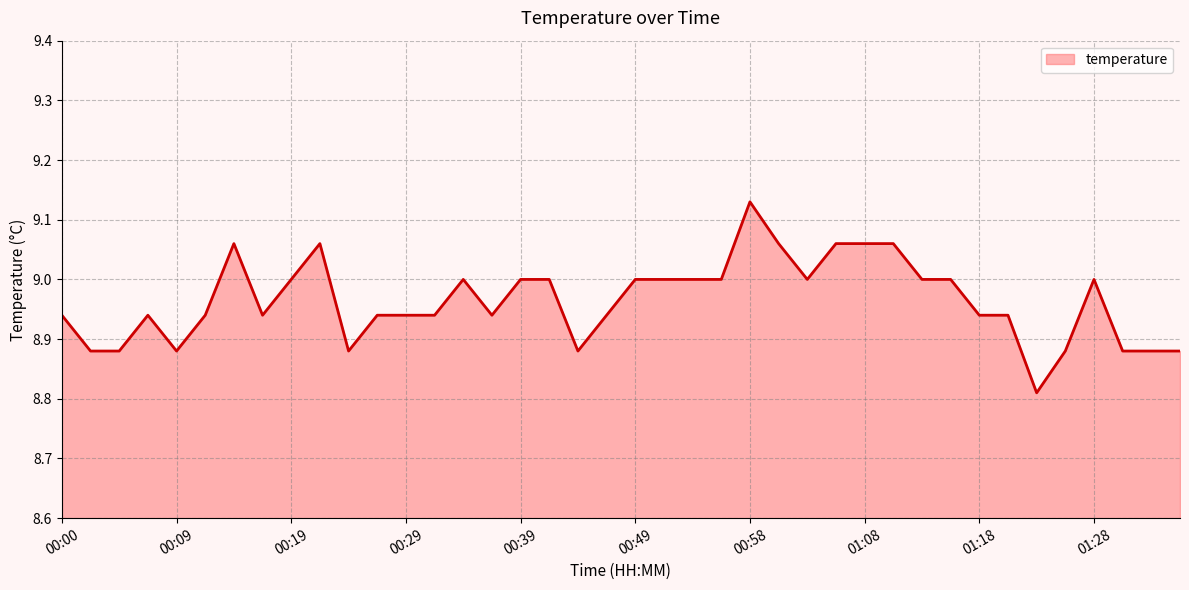

The chart shows a value of 4.2 at 00:19. True or false?

False